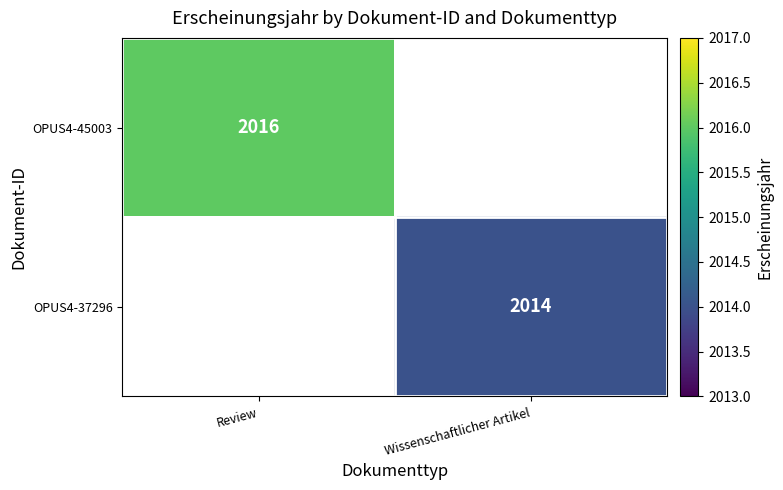

The OPUS4-37296 series shows 915 at Wissenschaftlicher Artikel. True or false?

False